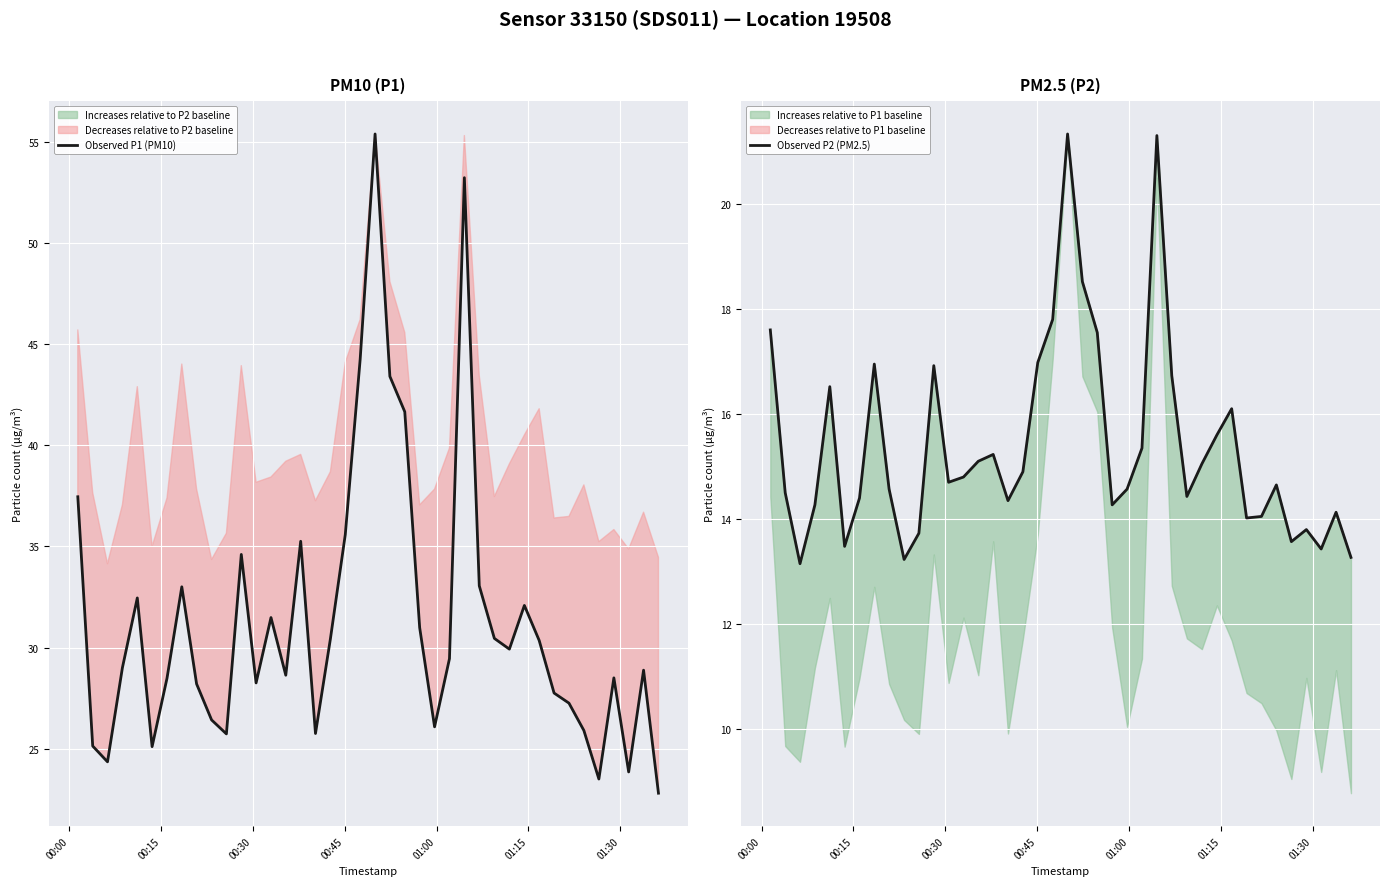

Reading left to right, transcribe all the data shown in this chart.

Observed P1 (PM10): 37.5	25.1	24.4	29.0	32.5	25.1	28.5	33.0	28.2	26.4	25.7	34.6	28.2	31.5	28.6	35.2	25.8	30.4	35.6	44.2	55.4	43.4	41.6	31.0	26.1	29.4	53.2	33.0	30.4	29.9	32.1	30.4	27.8	27.2	25.9	23.5	28.5	23.9	28.9	22.8
Observed P2 (PM2.5): 17.6	14.5	13.2	14.3	16.5	13.5	14.4	16.9	14.6	13.2	13.7	16.9	14.7	14.8	15.1	15.2	14.3	14.9	17.0	17.8	21.3	18.5	17.6	14.3	14.6	15.3	21.3	16.7	14.4	15.1	15.6	16.1	14.0	14.1	14.7	13.6	13.8	13.4	14.1	13.3